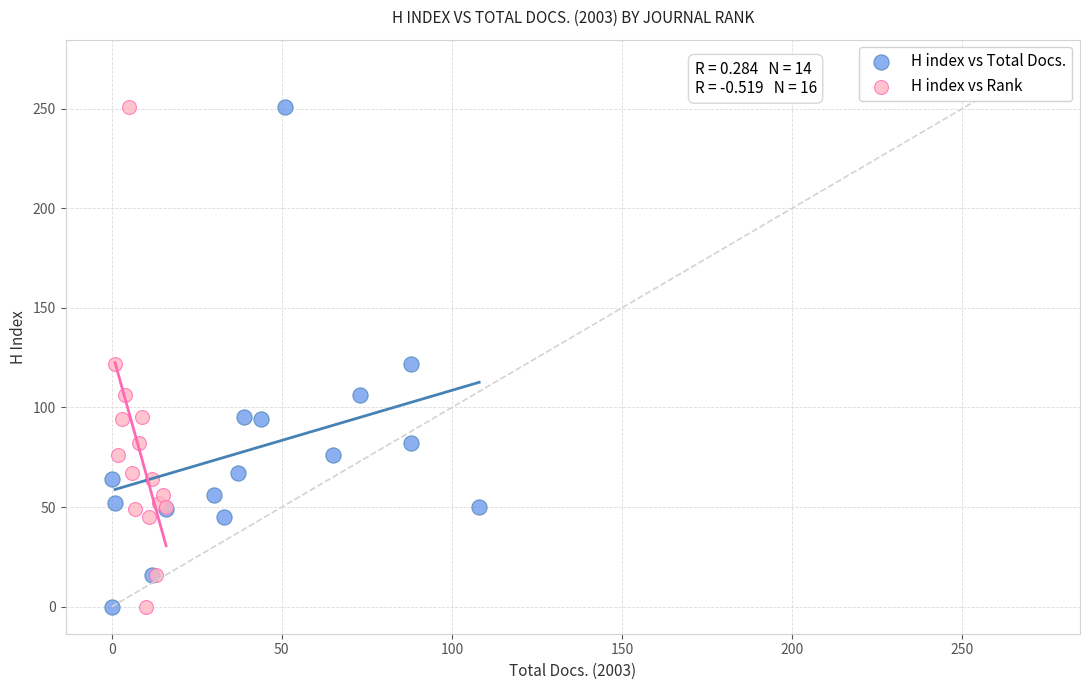

What are all the series names shown in the legend?

H index vs Total Docs., H index vs Rank